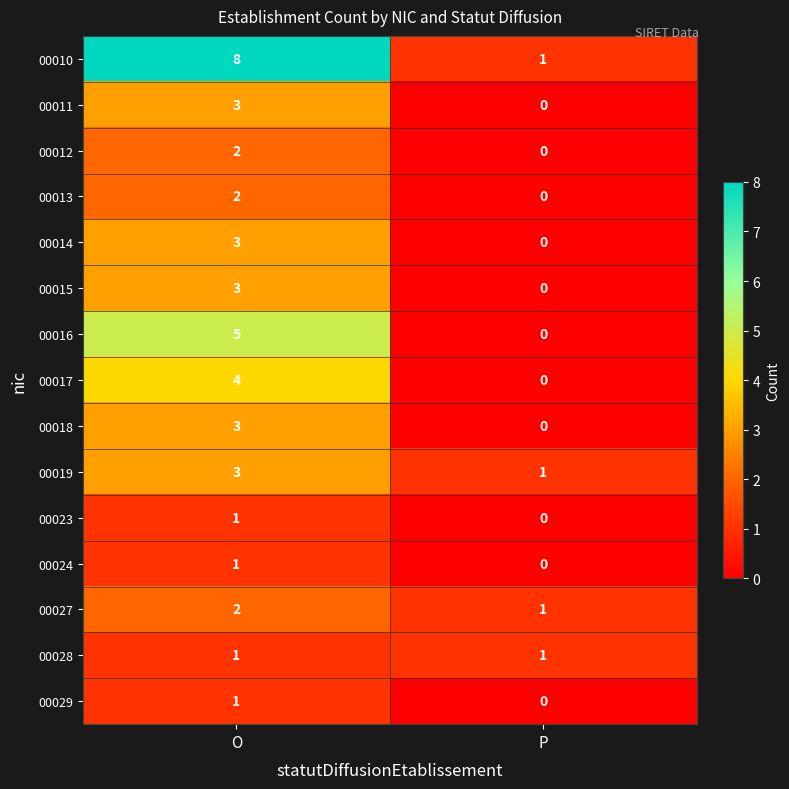

List the labels in order of 00029 value, largest first.

O, P